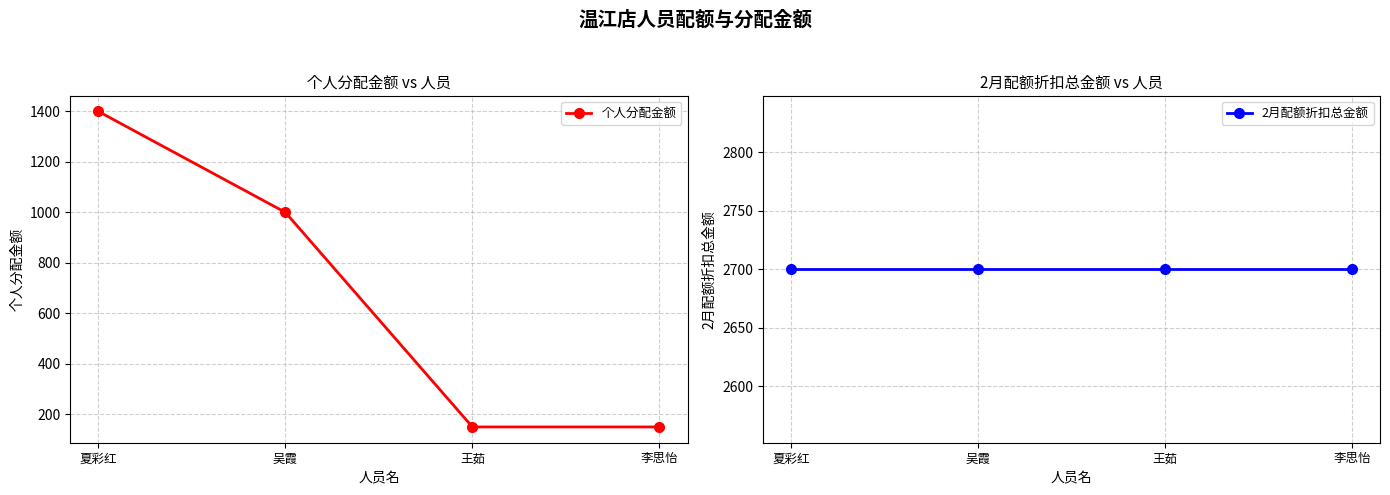

Count the number of data series in this chart.

2